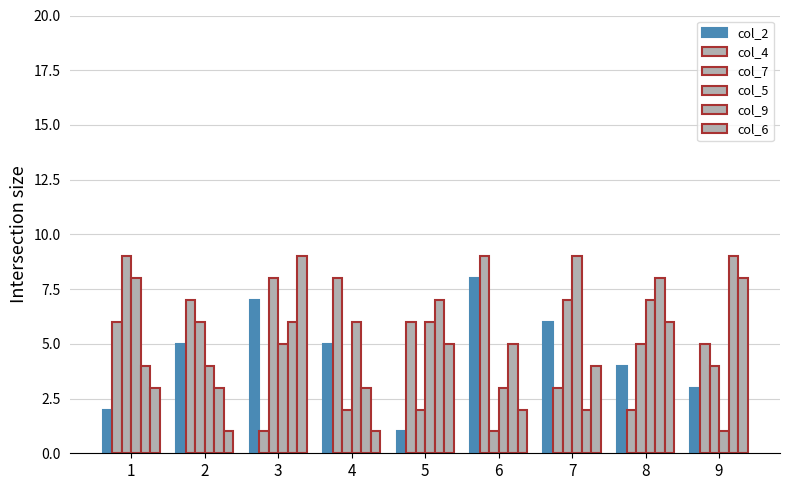

What is the spread (max minus min) of values at 9?

8